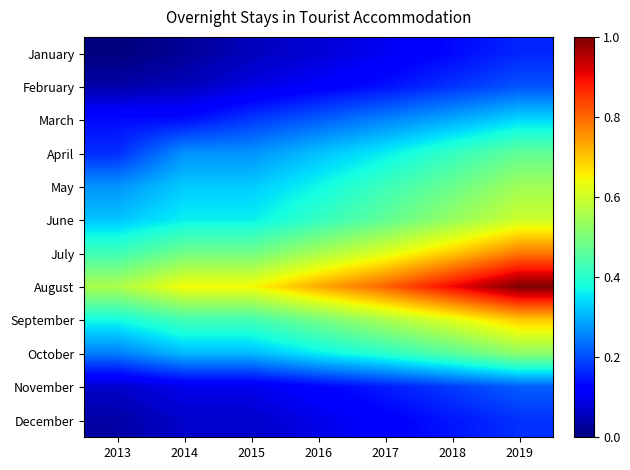

True or false: August has a value of 0.6 at 2015.

True